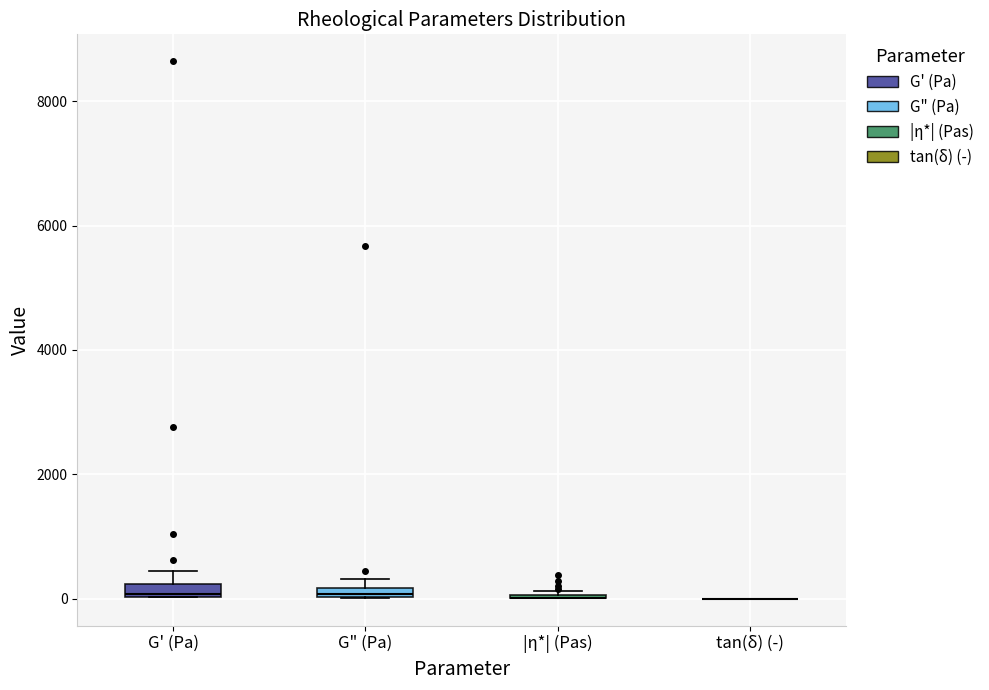

Where does the upper whisker of the box for G' (Pa) end on the y-axis? The values are not printed on the chart, so give them approximately, as read against the axis.

400